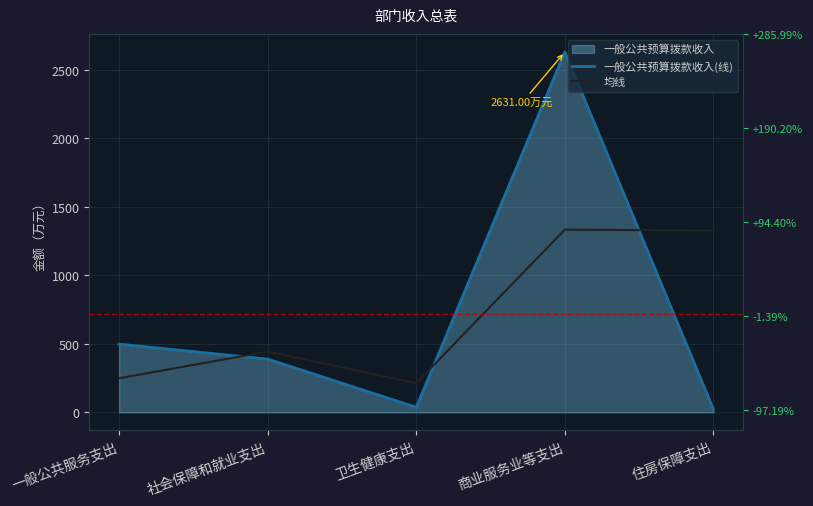

Is it true that 均线 equals 1941.5 at 商业服务业等支出?

False